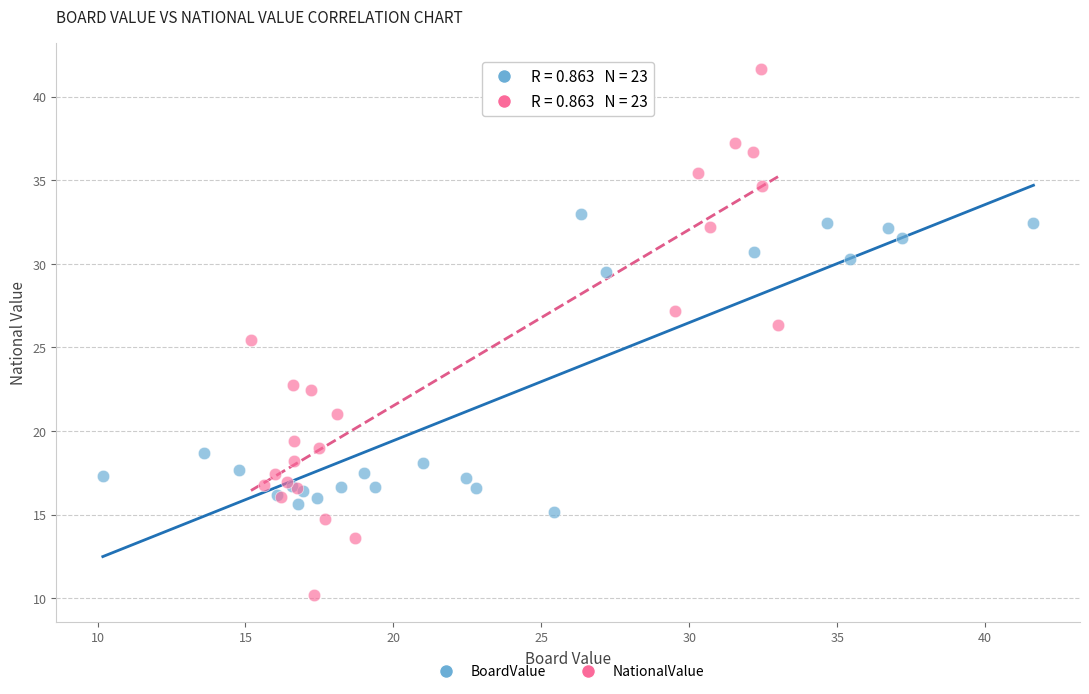

Which series reaches the minimum Y coordinate?

NationalValue